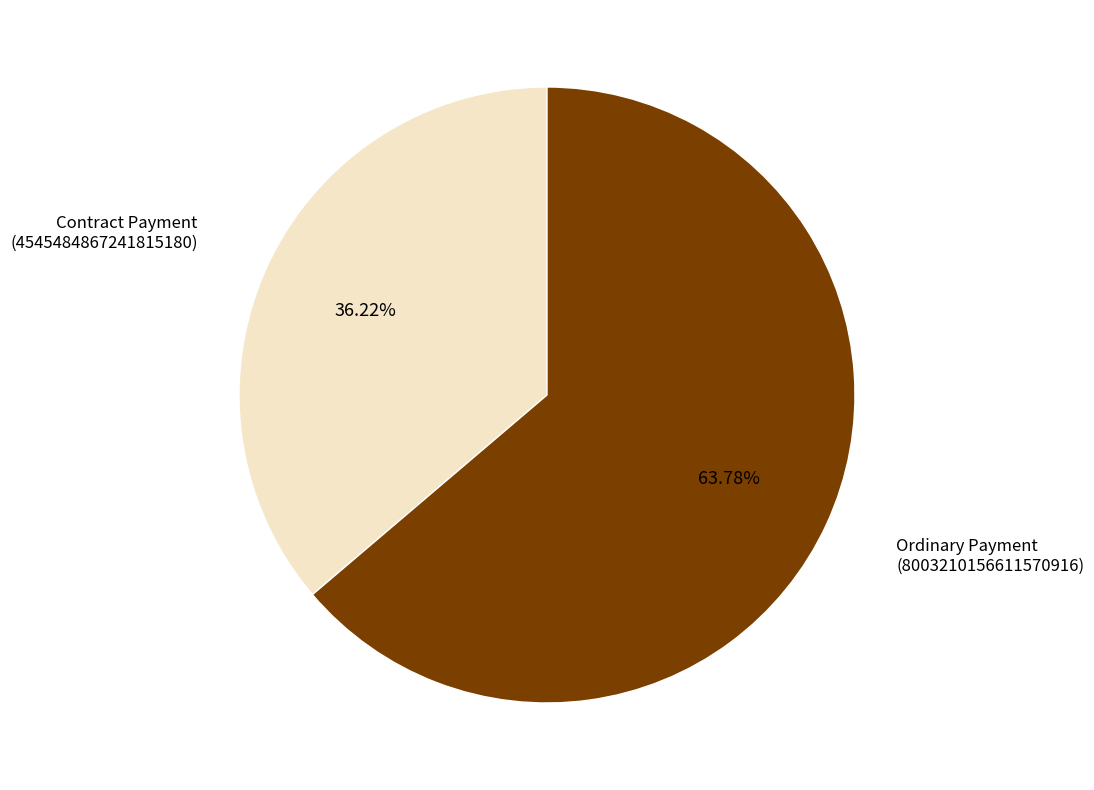

True or false: Ordinary Payment accounts for 58% of the total.

False